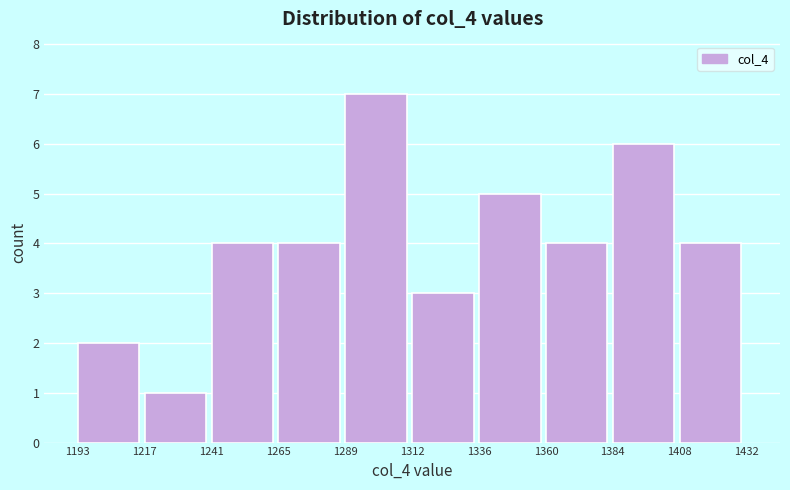

Reading left to right, transcribe this chart: for each bar, give the range it covers on the x-axis and its height. The values are not printed on the chart, so give them approximately, as read against the axis.

1193 to 1217: 2
1217 to 1241: 1
1241 to 1265: 4
1265 to 1289: 4
1289 to 1312: 7
1312 to 1336: 3
1336 to 1360: 5
1360 to 1384: 4
1384 to 1408: 6
1408 to 1432: 4